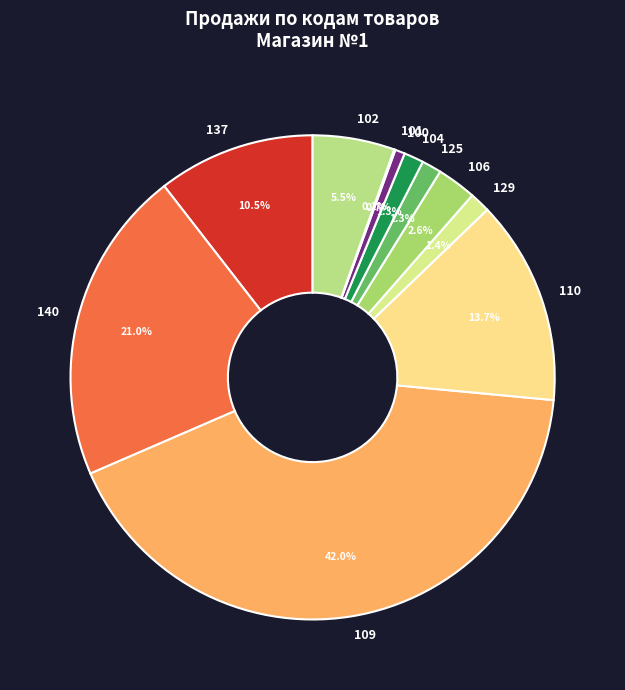

To the nearest percent, what portion does 106 represent?

3%